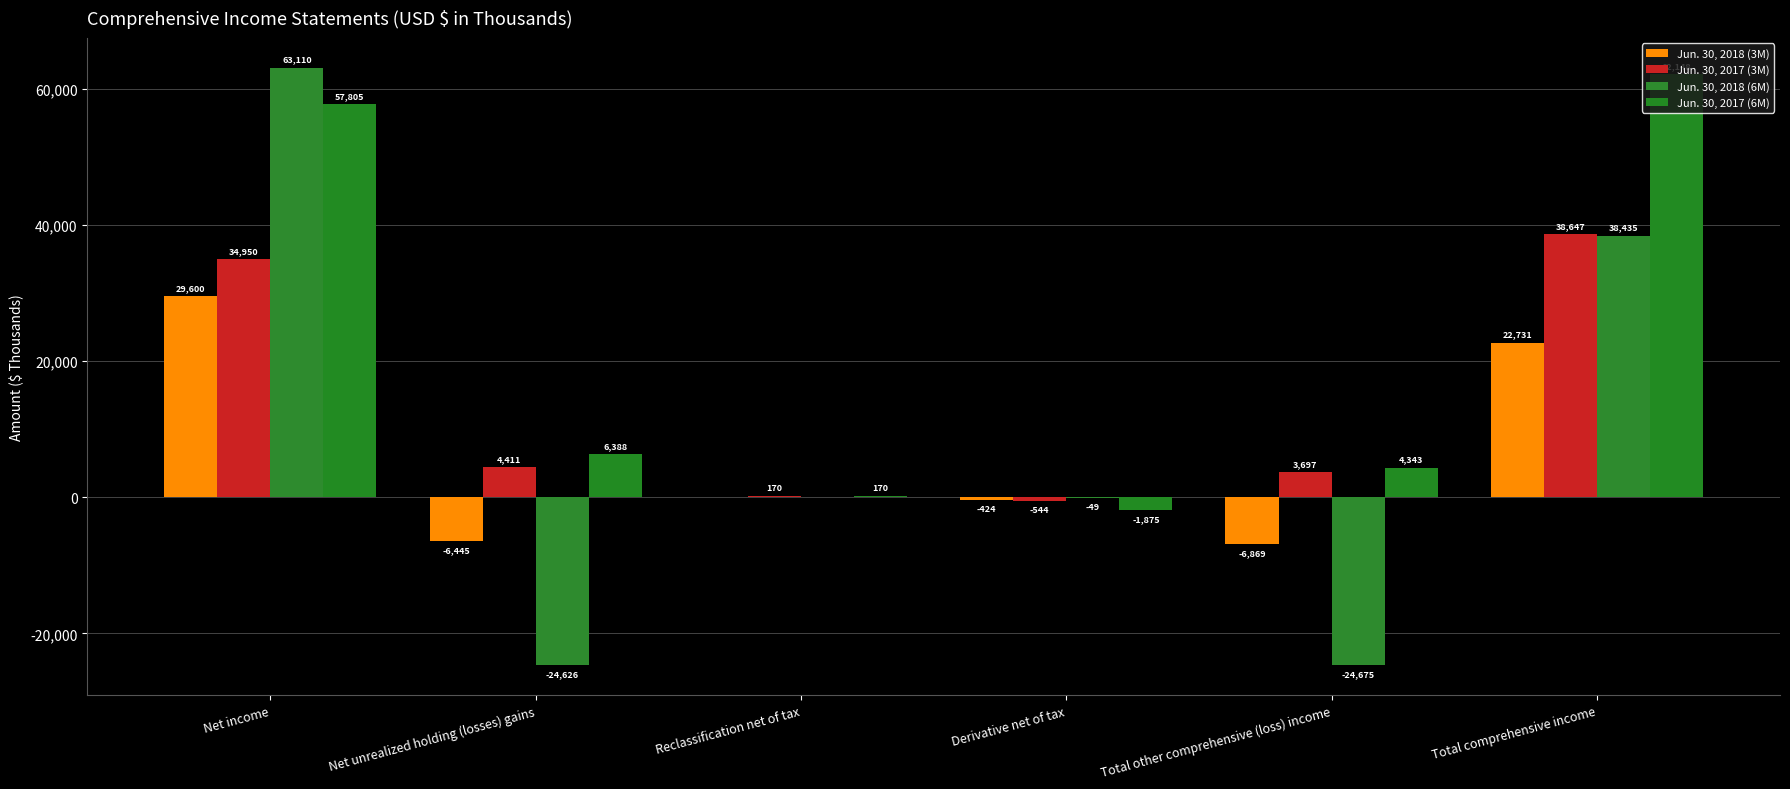

What is the sum of all Jun. 30, 2017 (3M) values?

81331